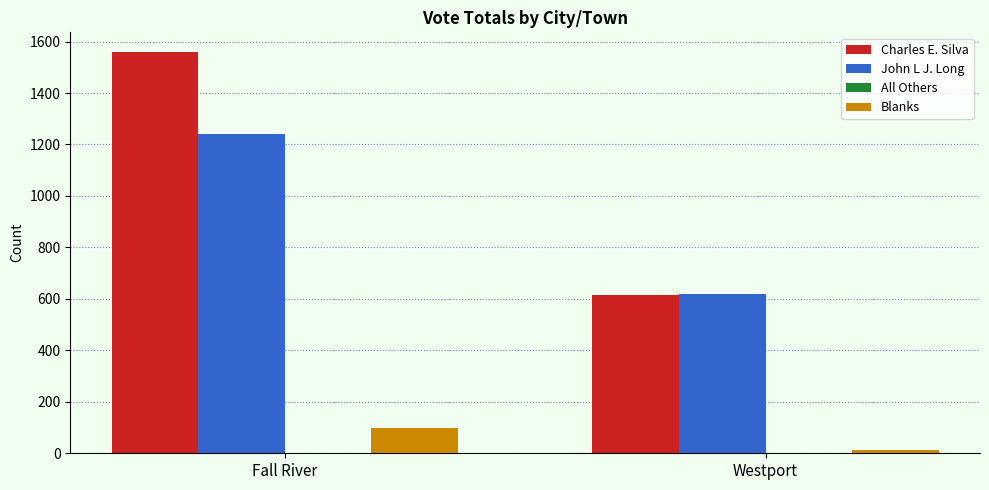

What is the difference between the maximum and minimum values in the Blanks series?

85